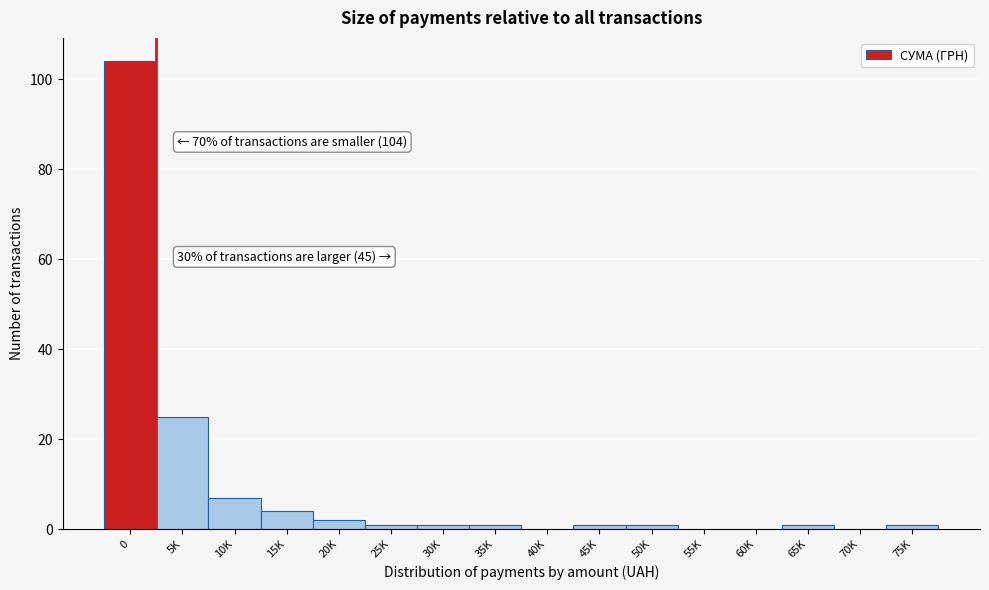

Reading left to right, transcribe all the data shown in this chart.

0=104	5K=25	10K=7	15K=4	20K=2	25K=1	30K=1	35K=1	40K=0	45K=1	50K=1	55K=0	60K=0	65K=1	70K=0	75K=1